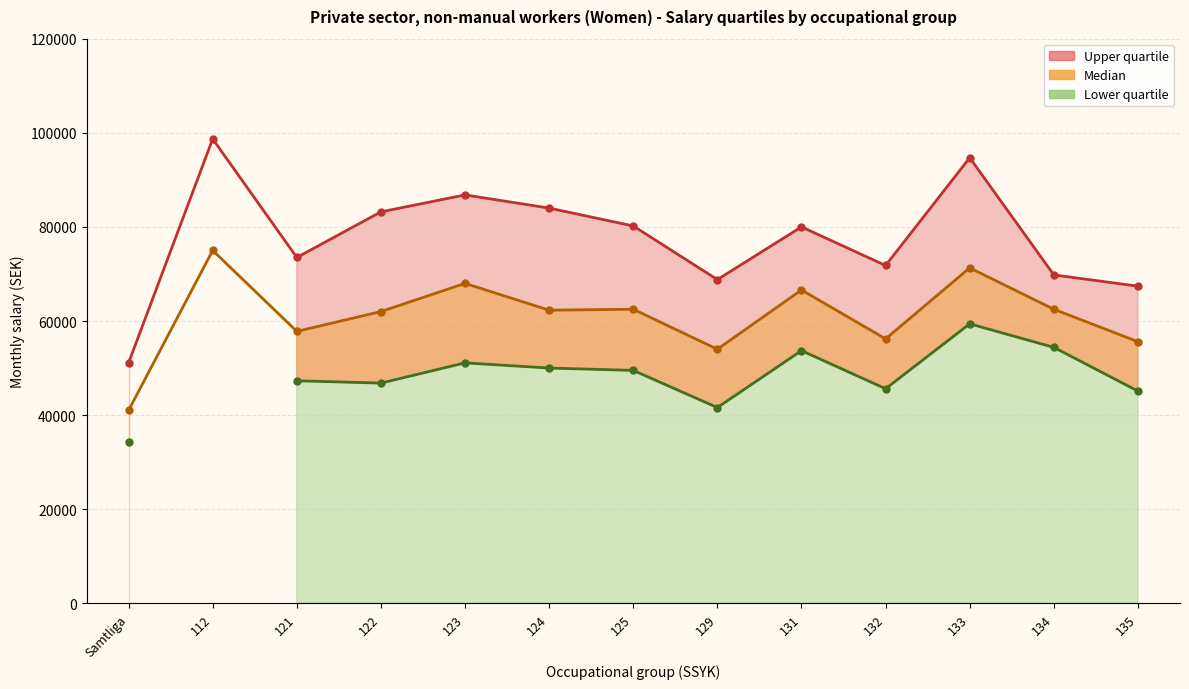

Which has a higher value, 132 or 135?

132